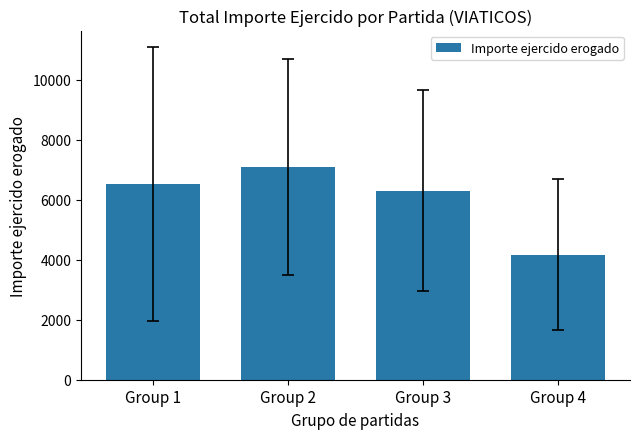

What is the greatest value displayed?

7091.3